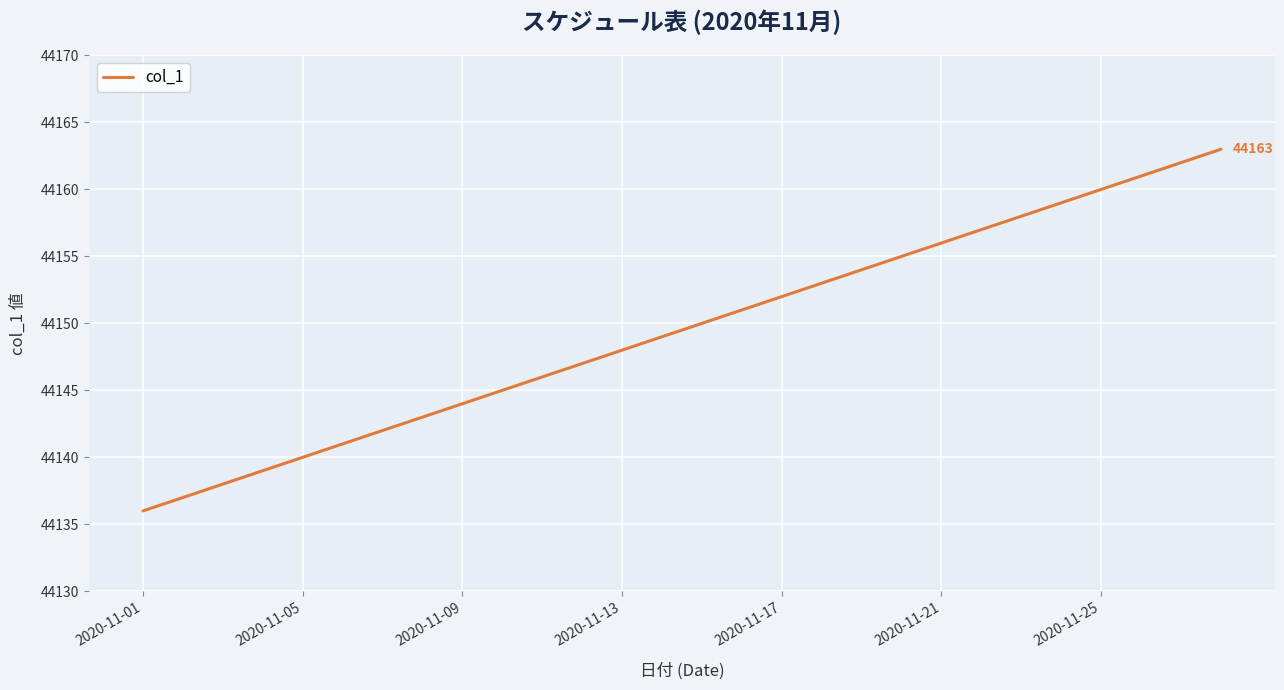

What is the smallest value displayed?

44136